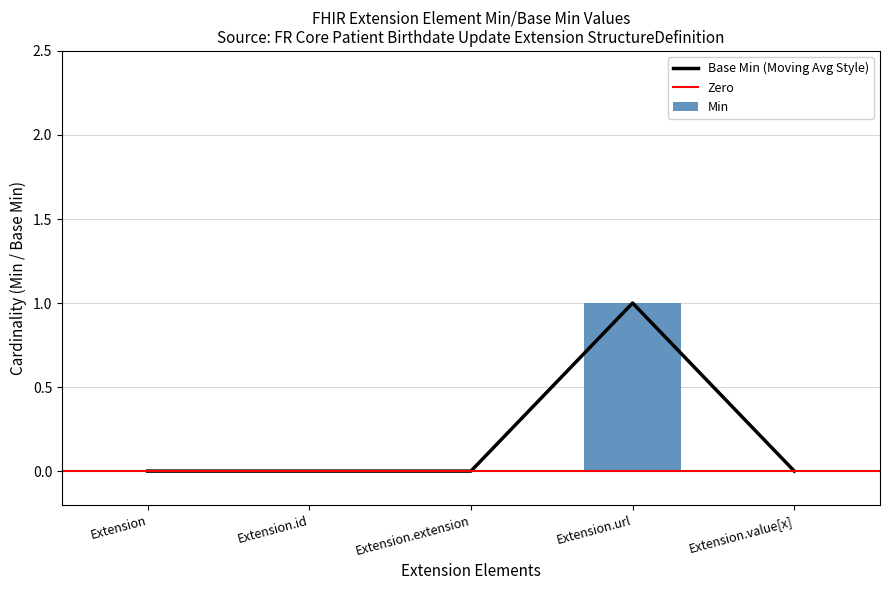

Reading left to right, transcribe all the data shown in this chart.

Min: Extension=0	Extension.id=0	Extension.extension=0	Extension.url=1	Extension.value[x]=0
Base Min: Extension=0	Extension.id=0	Extension.extension=0	Extension.url=1	Extension.value[x]=0